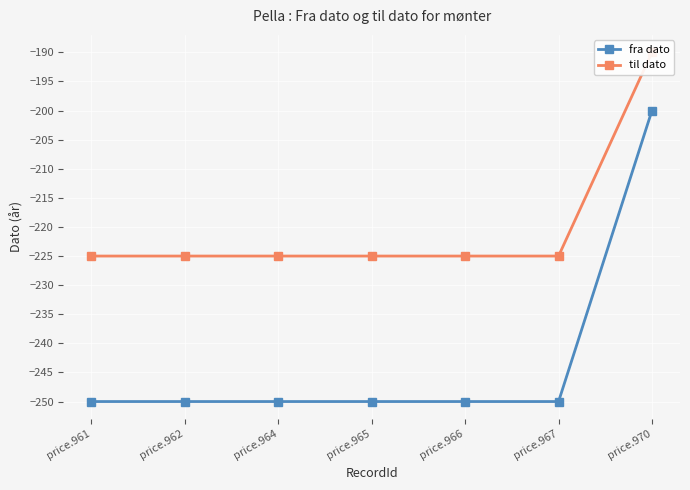

Which category has the highest value in the til dato series?

price.970